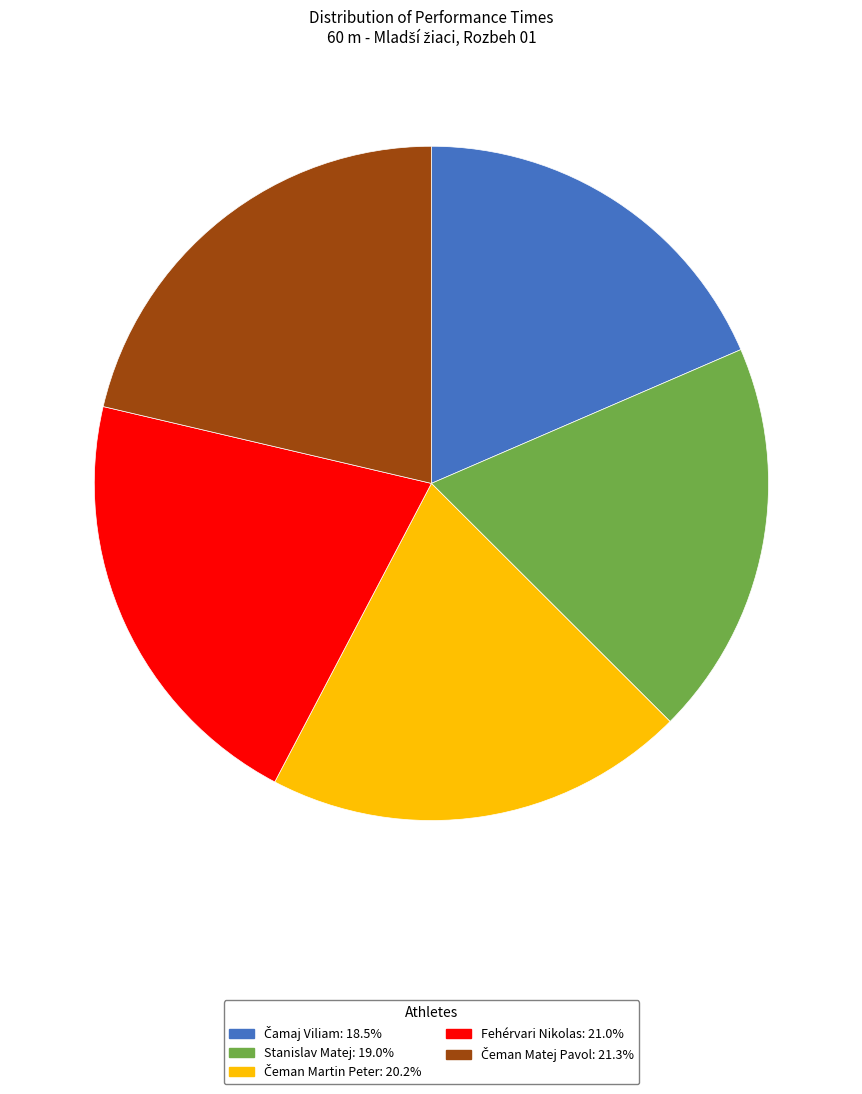

Is there any slice that represents more than half of the pie?

No